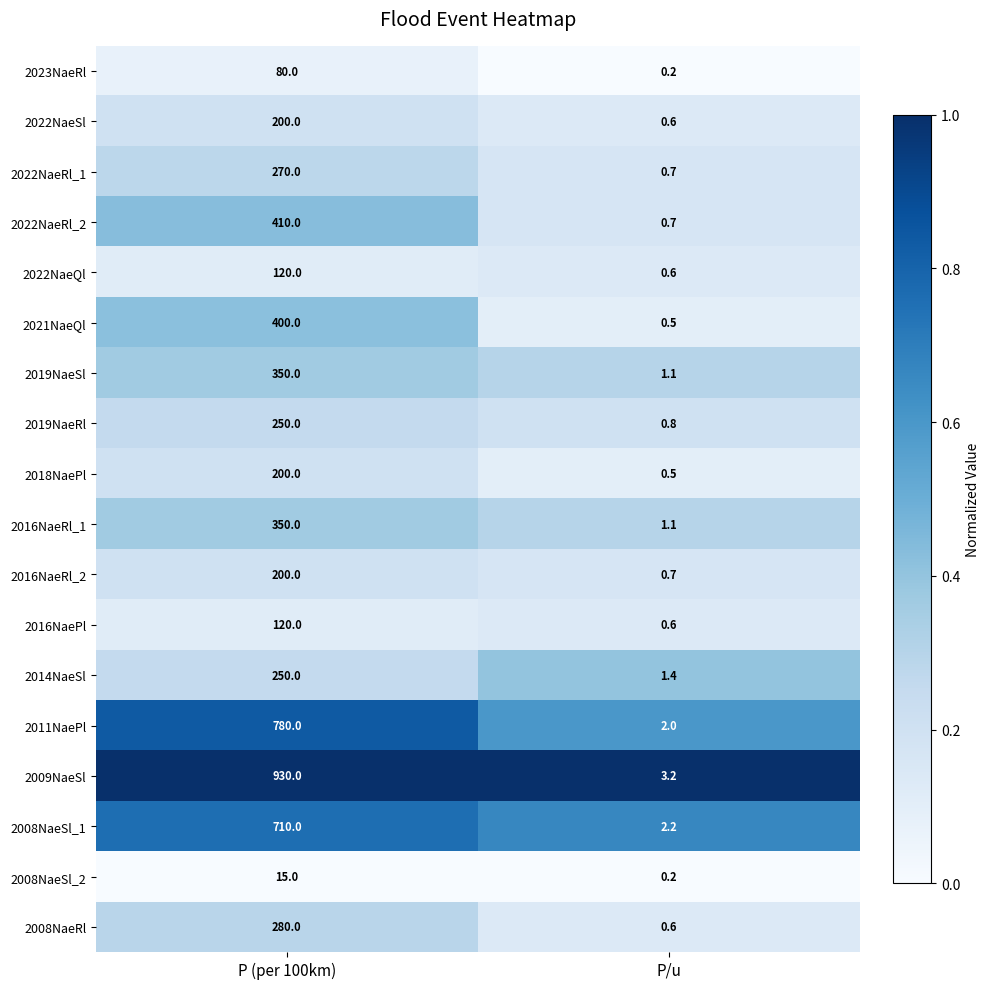

Which series has the largest range (max minus min)?

2009NaeSl